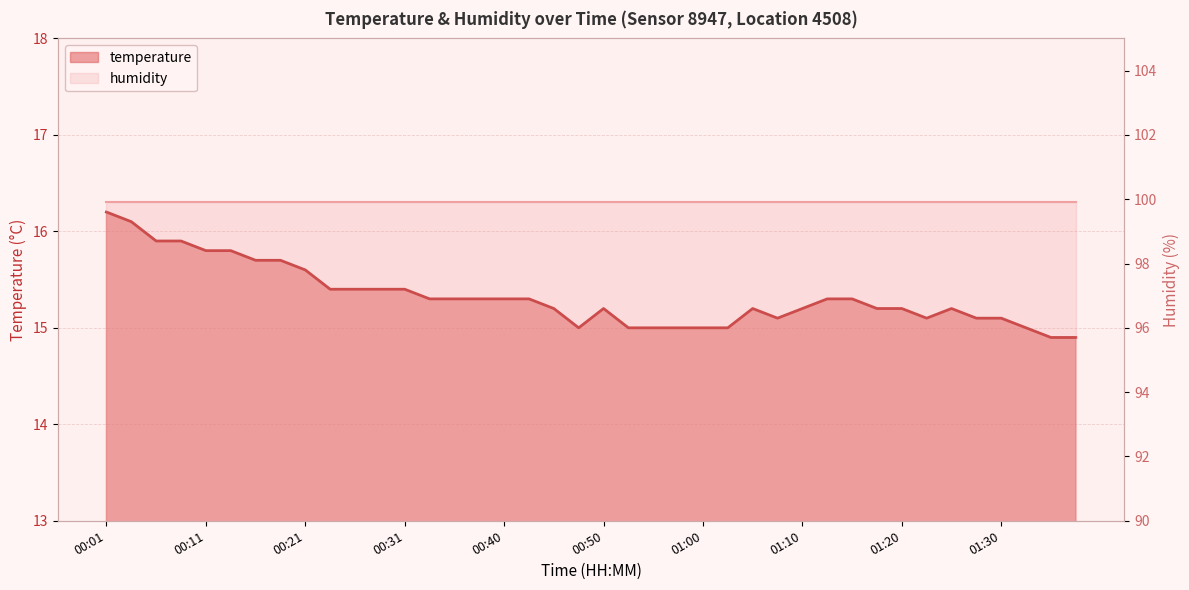

At which label does the data first exceed 15?

00:01